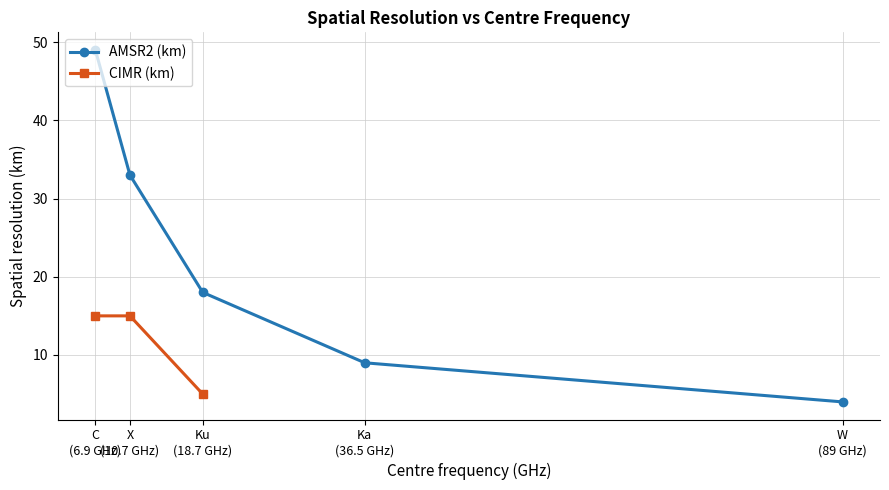

True or false: AMSR2 (km) has more than 1 points higher than both neighbors.

False